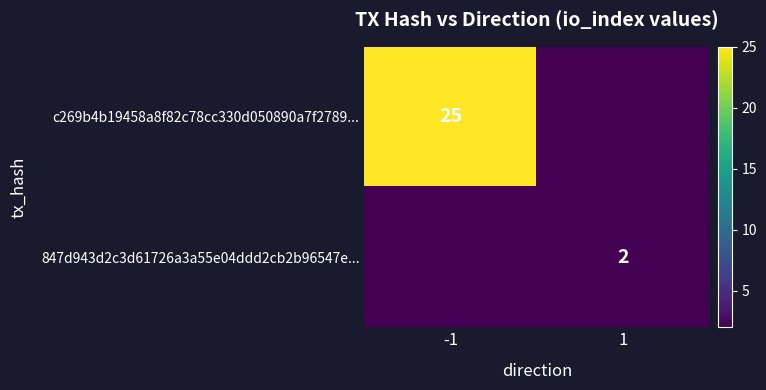

The value of c269b4b19458a8f82c78cc330d050890a7f2789... at -1 is 25. True or false?

True